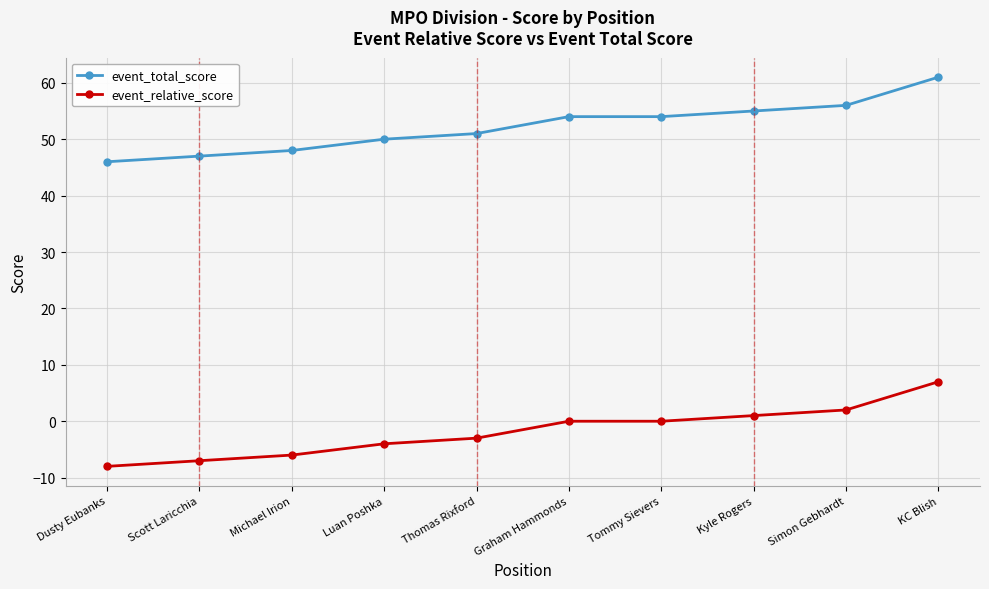

Which series has the largest total across all categories?

event_total_score